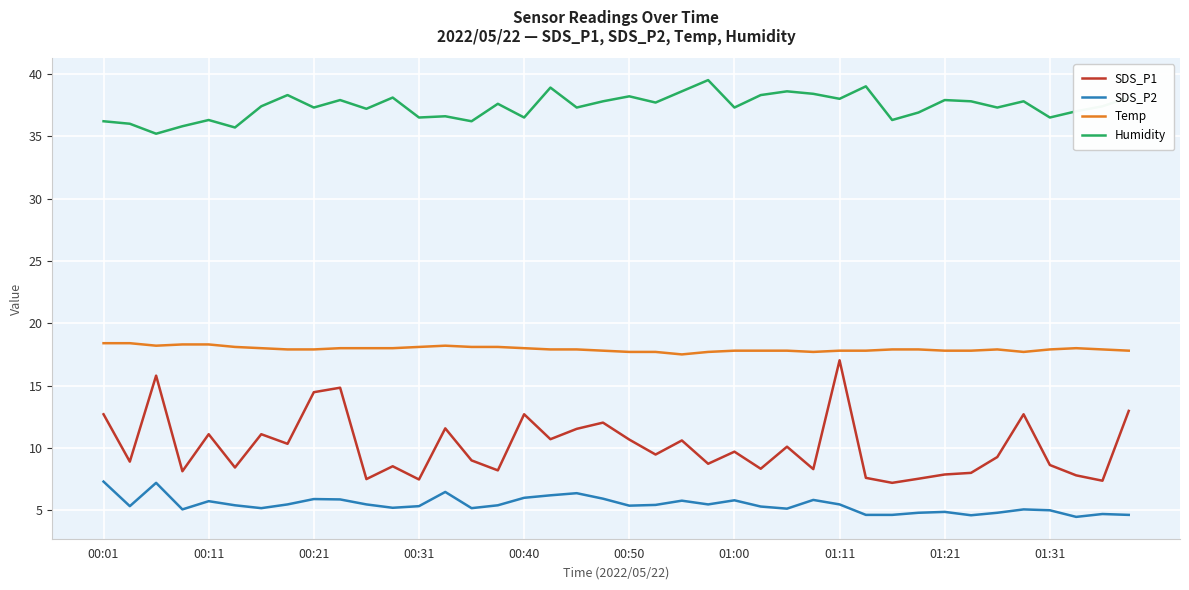

True or false: SDS_P2 and Temp intersect in this chart.

False